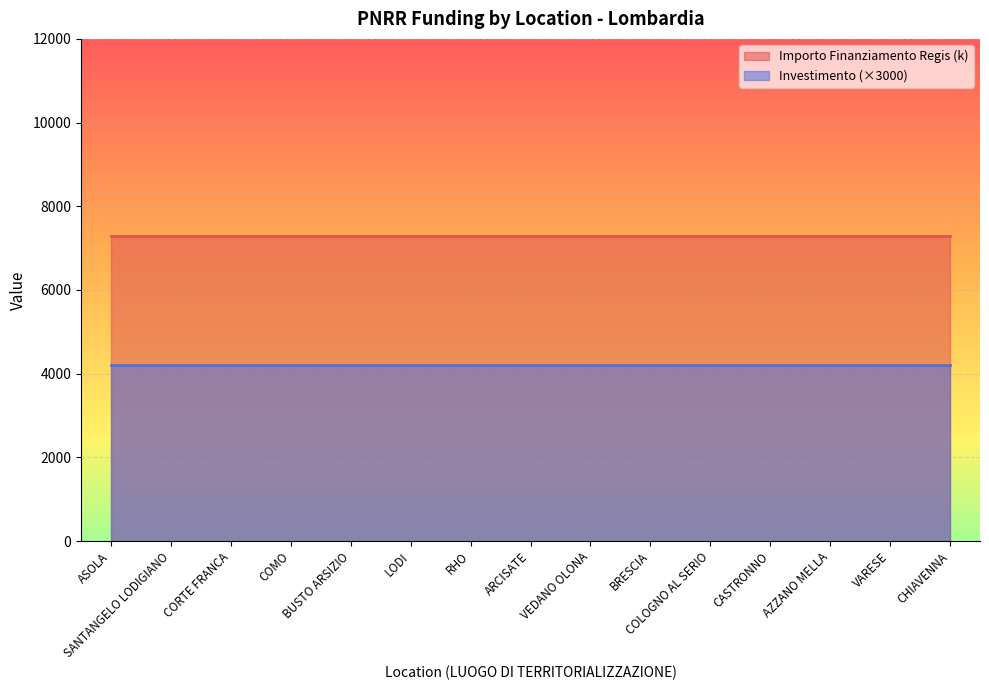

What is the label of the 15th point from the left?

CHIAVENNA